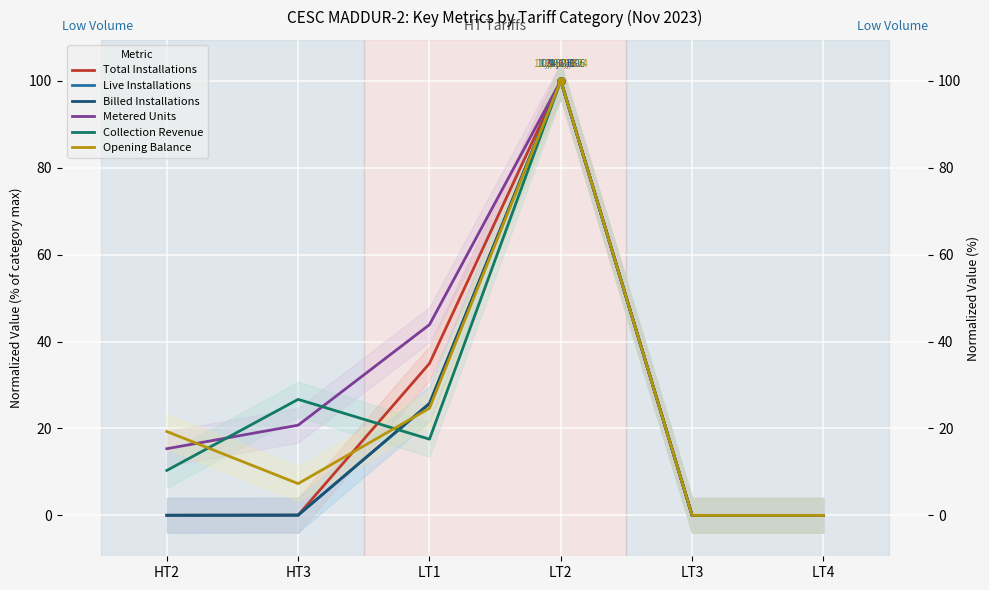

In Total Installations, how many points are higher than both neighbors (excluding endpoints)?

1